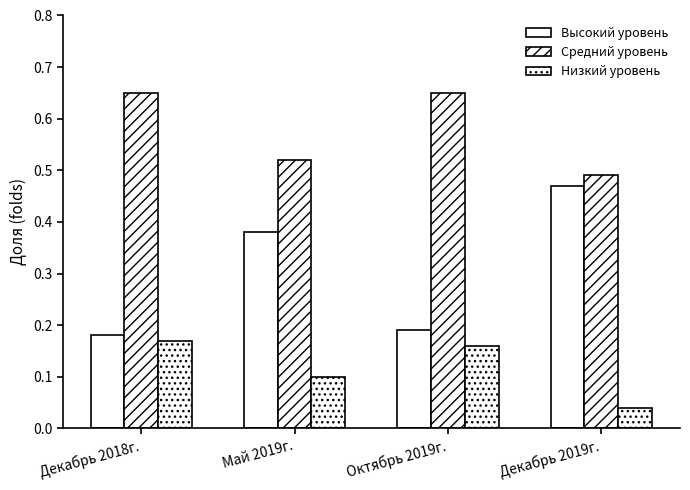

Reading left to right, list all the values displayed in this chart.

Высокий уровень: Декабрь 2018г.=0.2	Май 2019г.=0.4	Октябрь 2019г.=0.2	Декабрь 2019г.=0.5
Средний уровень: Декабрь 2018г.=0.7	Май 2019г.=0.5	Октябрь 2019г.=0.7	Декабрь 2019г.=0.5
Низкий уровень: Декабрь 2018г.=0.2	Май 2019г.=0.1	Октябрь 2019г.=0.2	Декабрь 2019г.=0.0